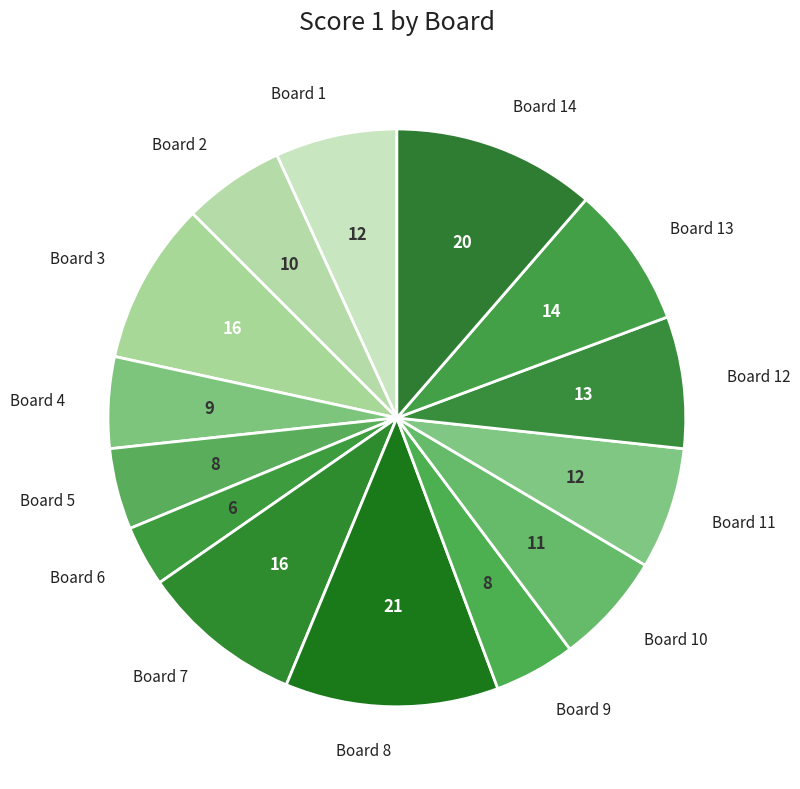

Between Board 8 and Board 10, which is larger?

Board 8